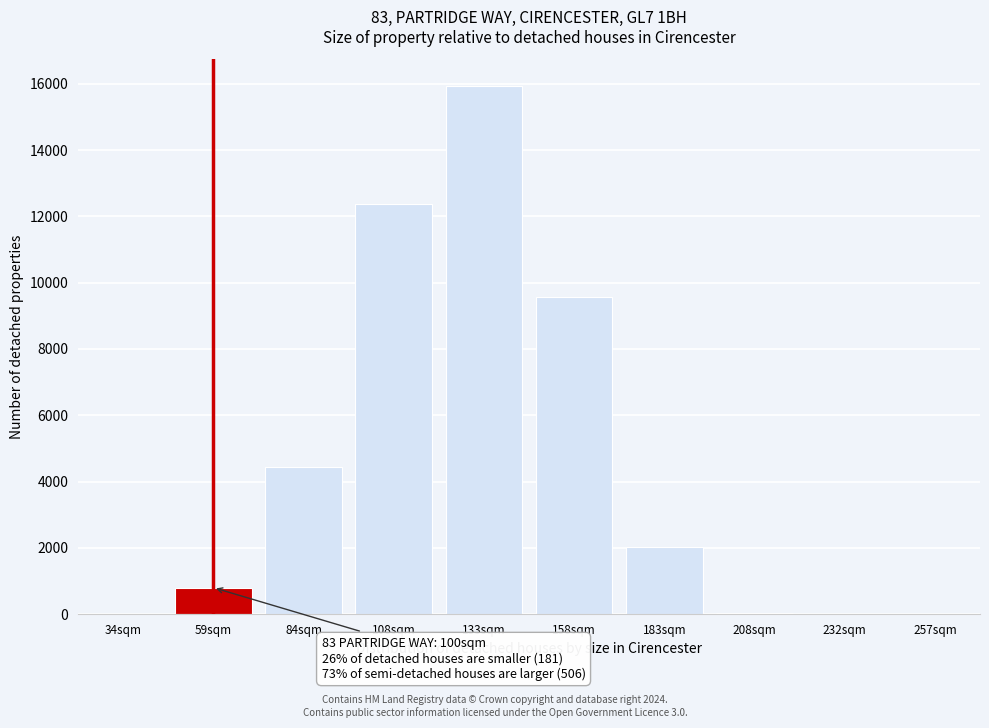

Is it true that the value at 183sqm is 2011?

True